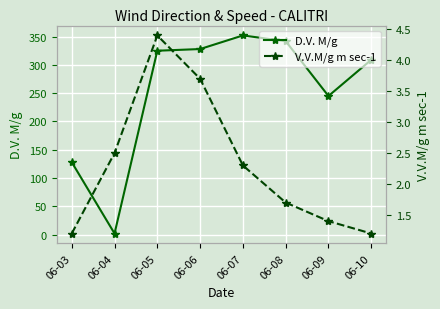

How many series are shown in this chart?

2